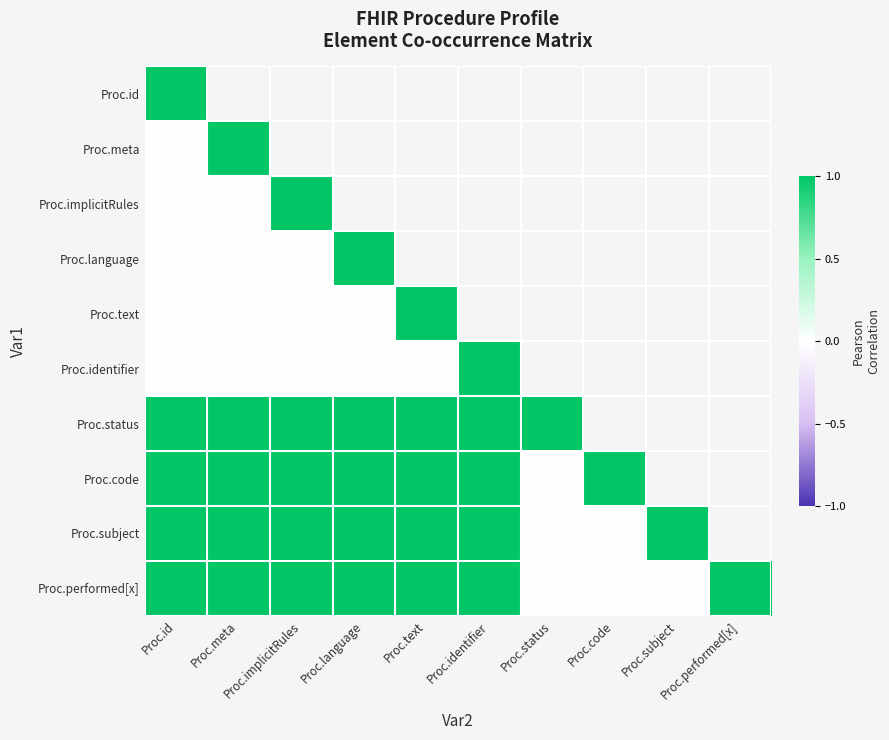

The Proc.performed[x] series shows -0.6 at Proc.status. True or false?

False